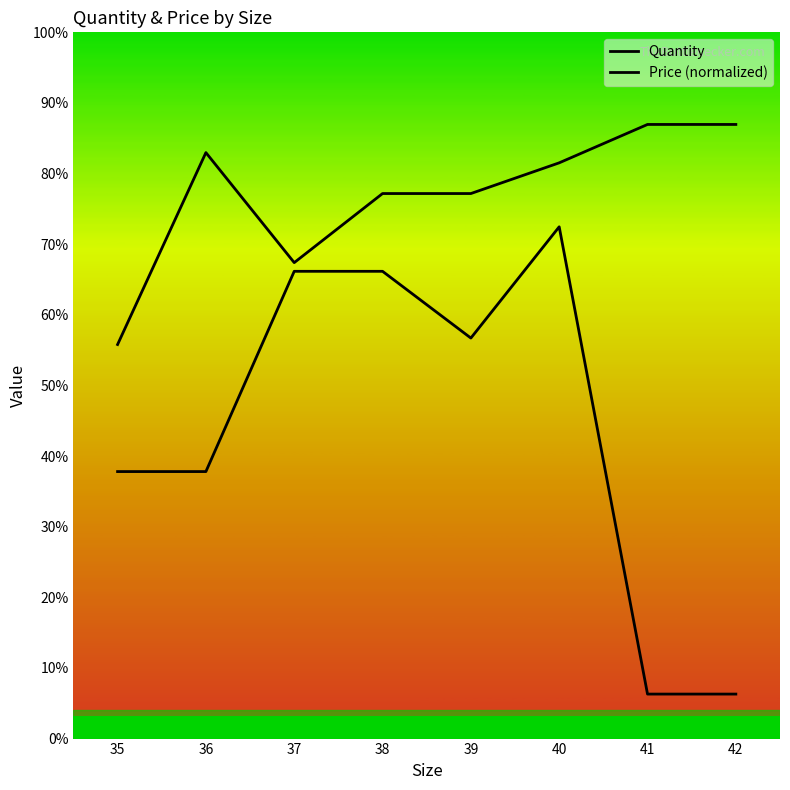

True or false: Price (normalized) and Quantity cross at least once.

False